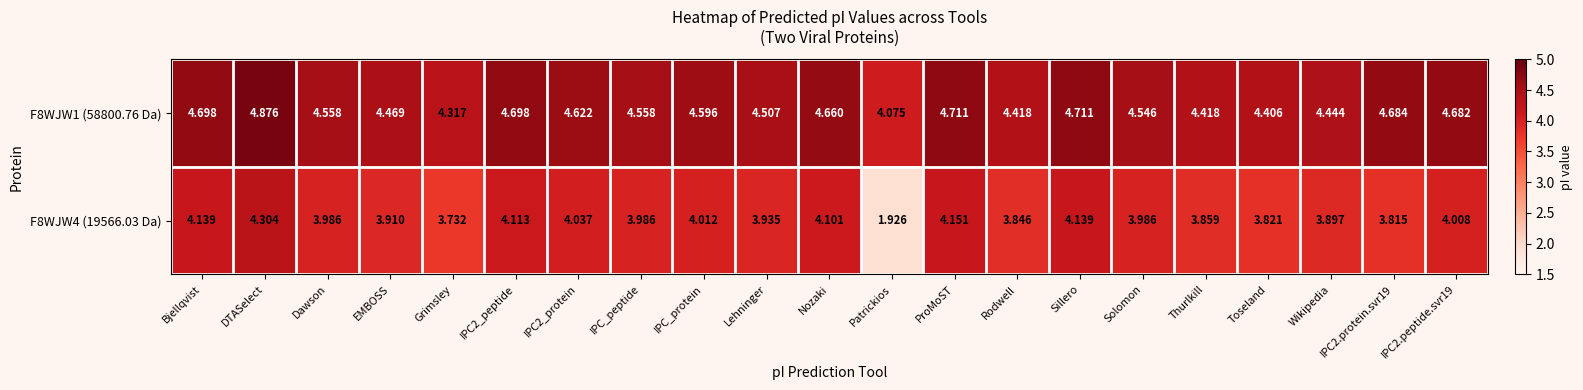

List the series in order of their overall mean, lowest first.

F8WJW4 (19566.03 Da), F8WJW1 (58800.76 Da)